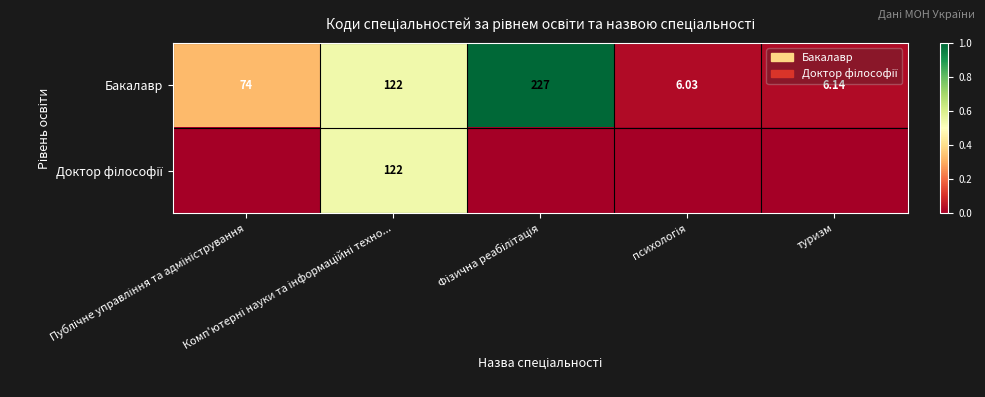

Is the value of Бакалавр at туризм greater than the value of Доктор філософії at психологія?

Yes